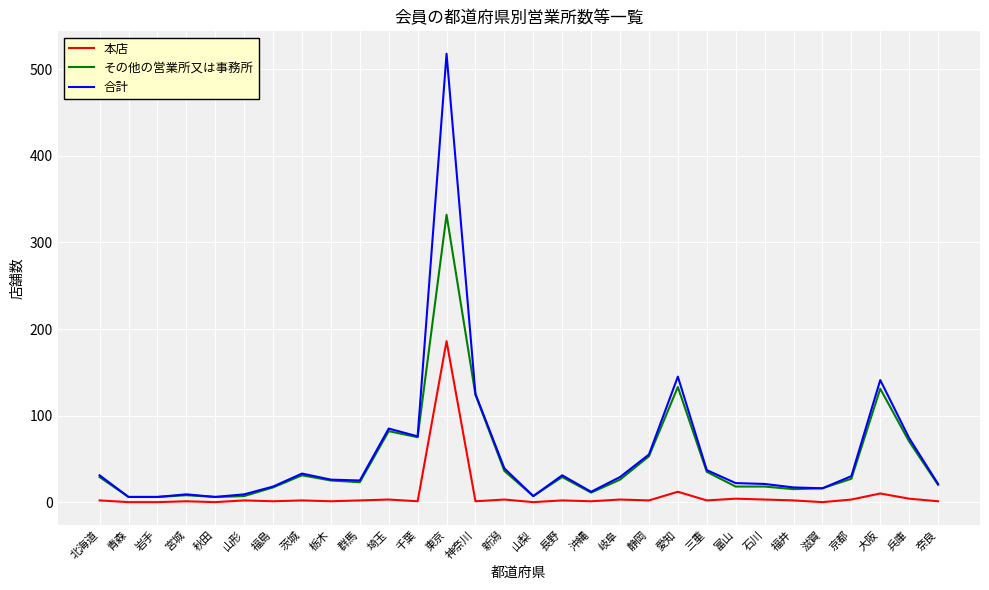

At which category is the sum across all series the highest?

東京